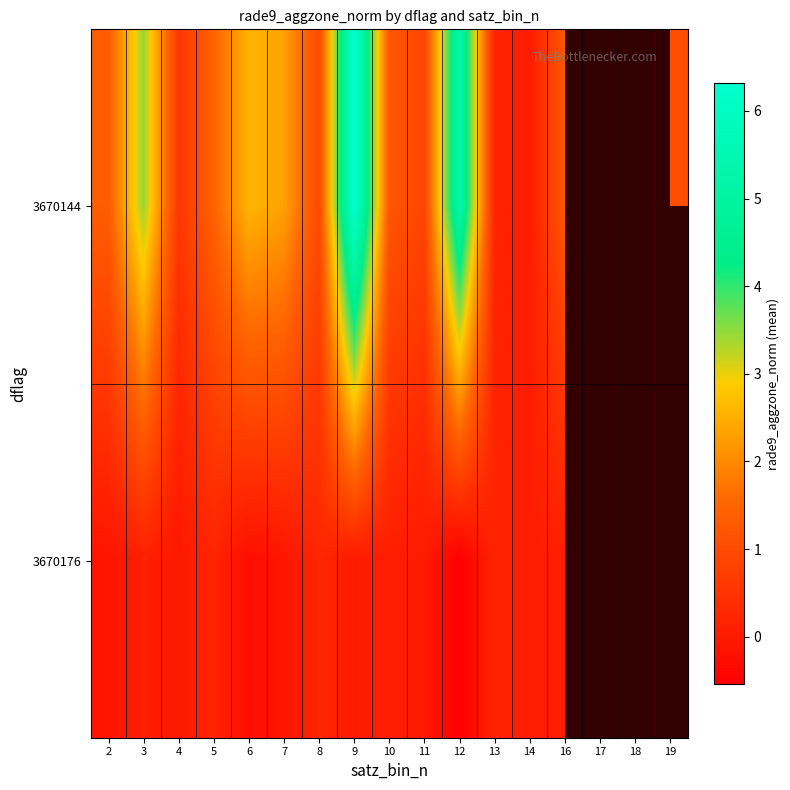

Read the 3670176 value at 12.

-0.5